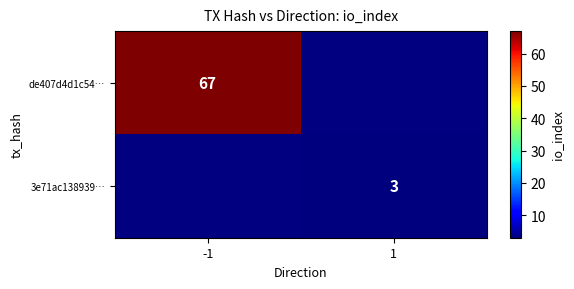

Which category has the lowest value across all series?

1